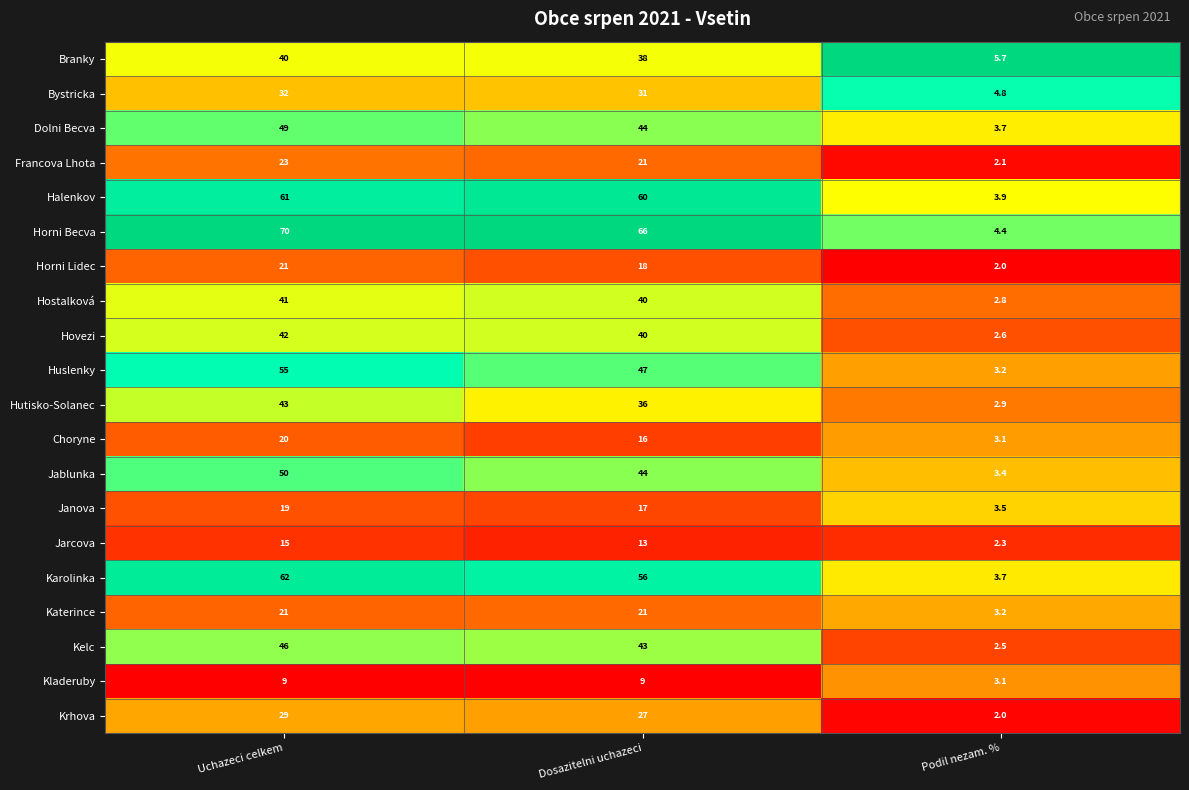

Between Uchazeci celkem and Dosazitelni uchazeci, which series saw the biggest shift?

Huslenky